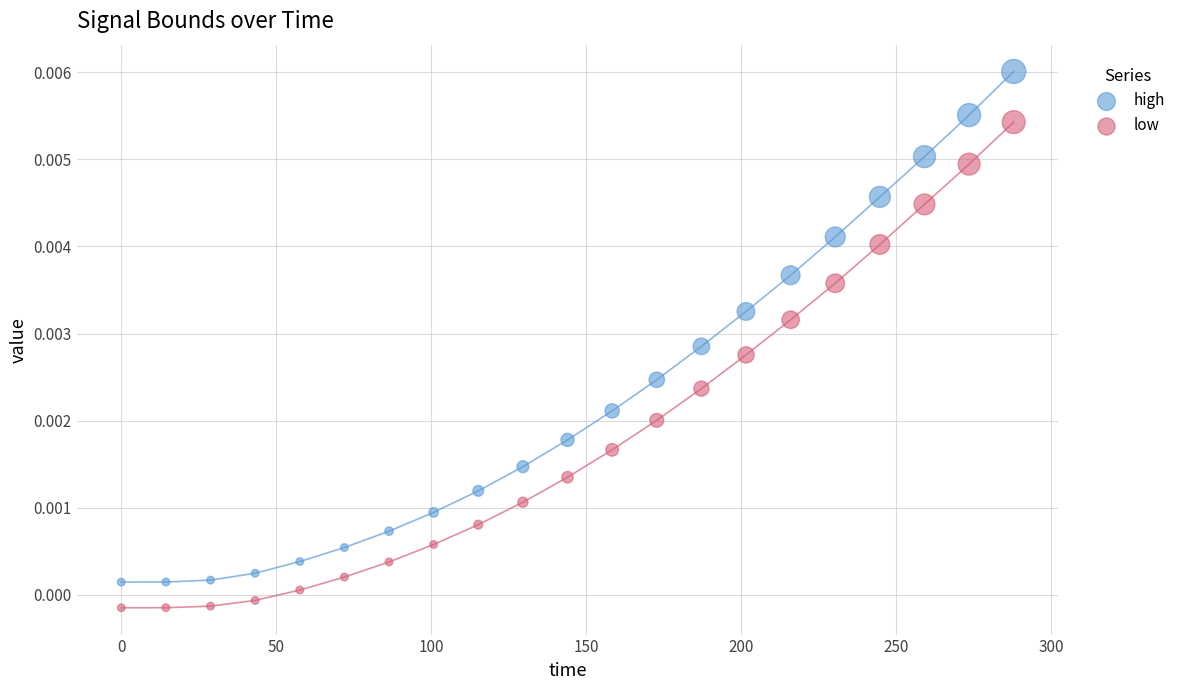

What are all the series names shown in the legend?

high, low